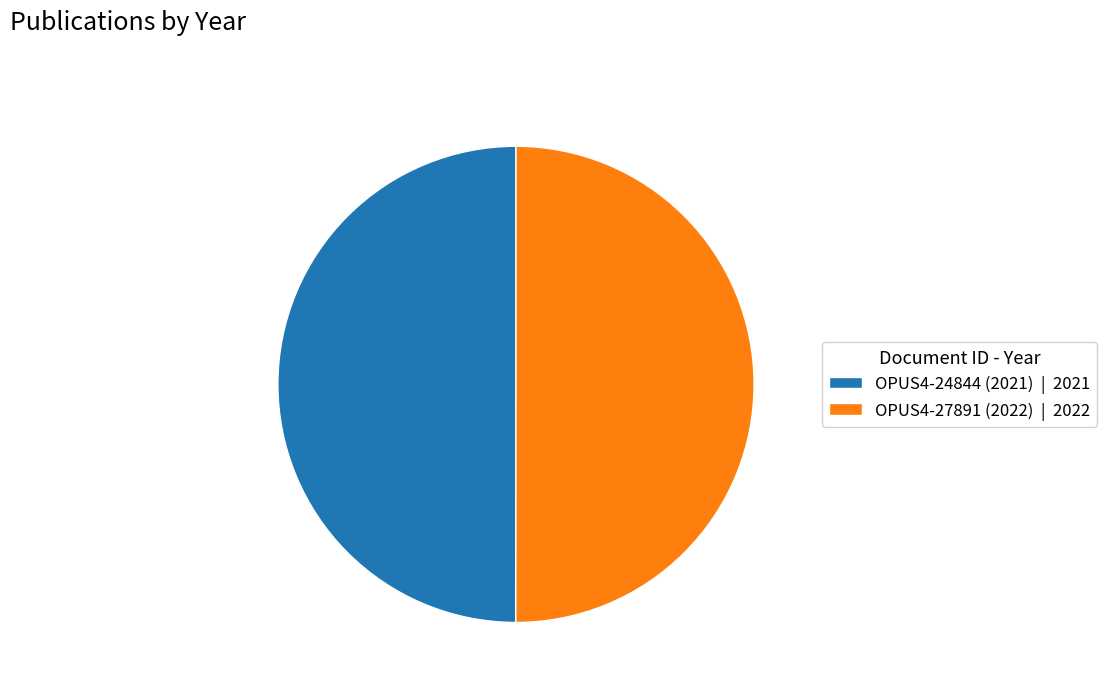

What is the ratio of the value at OPUS4-27891 (2022) | 2022 to the value at OPUS4-24844 (2021) | 2021?

1.0